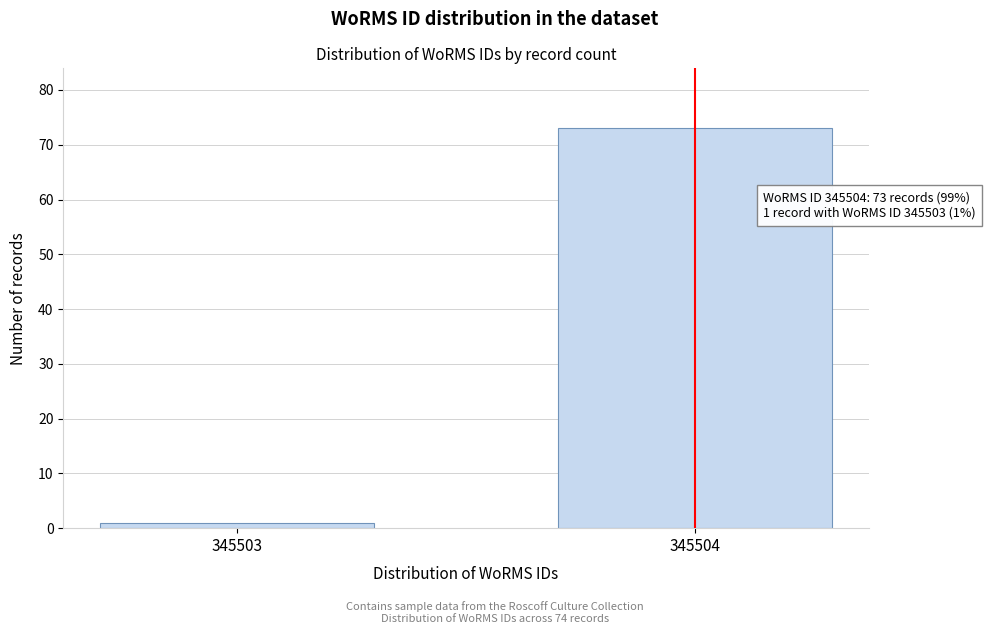

Reading left to right, extract all data points from this chart.

1	73